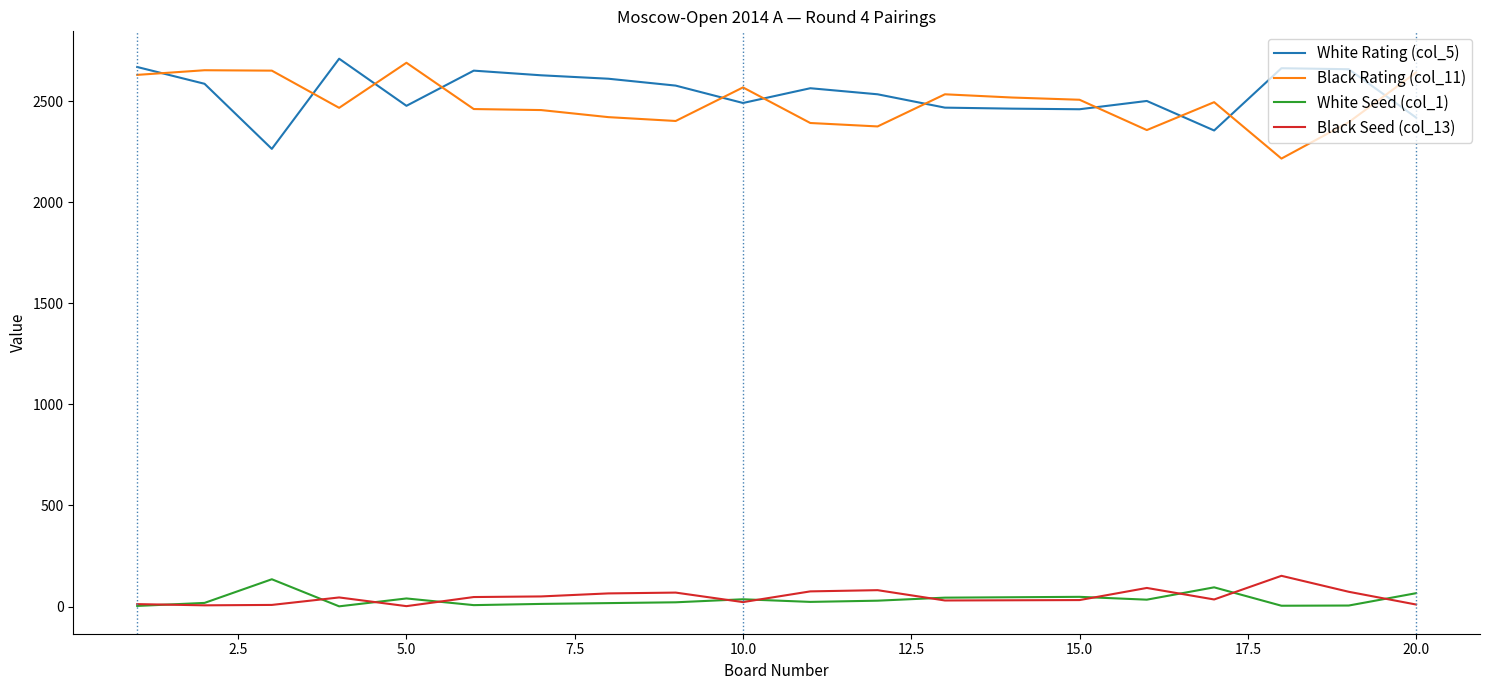

What is the average value of the Black Seed (col_13) series?

47